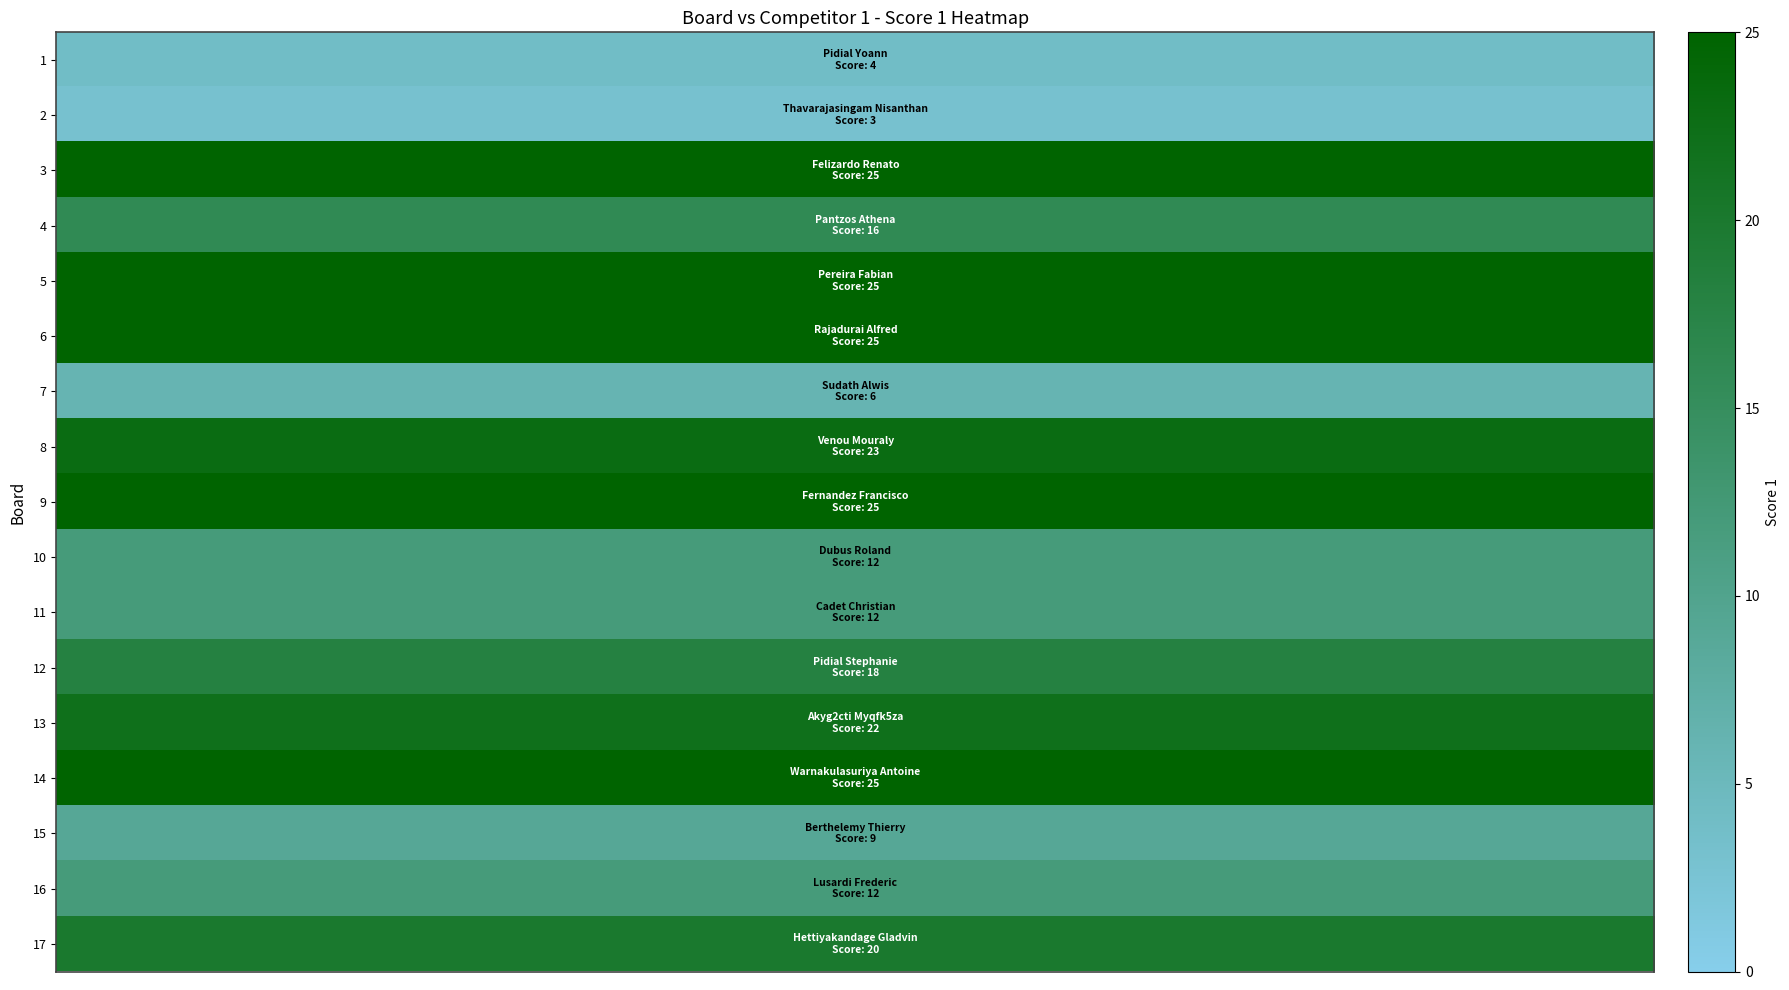

How many series are shown in this chart?

1